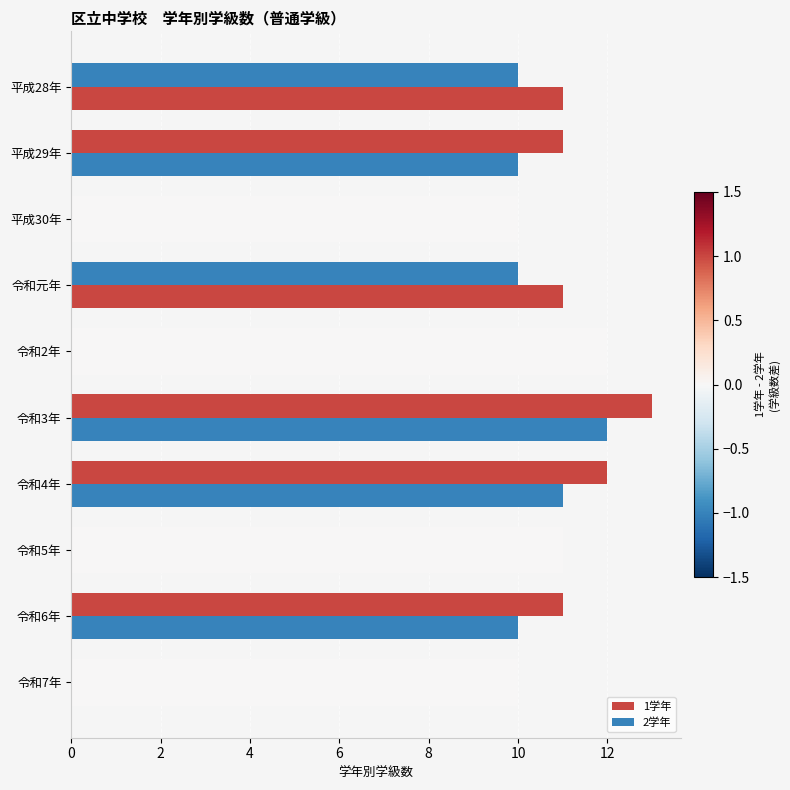

How many groups of bars are there?

10